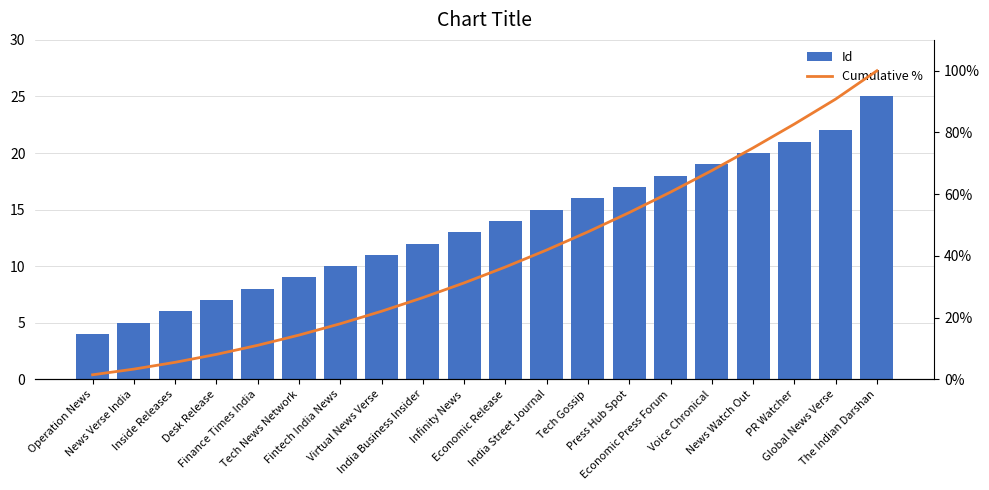

Reading left to right, what are all the values shown in this chart?

Id: 4.0	5.0	6.0	7.0	8.0	9.0	10.0	11.0	12.0	13.0	14.0	15.0	16.0	17.0	18.0	19.0	20.0	21.0	22.0	25.0
Cumulative %: 1.5	3.3	5.5	8.1	11.0	14.3	18.0	22.1	26.5	31.2	36.4	41.9	47.8	54.0	60.7	67.6	75.0	82.7	90.8	100.0